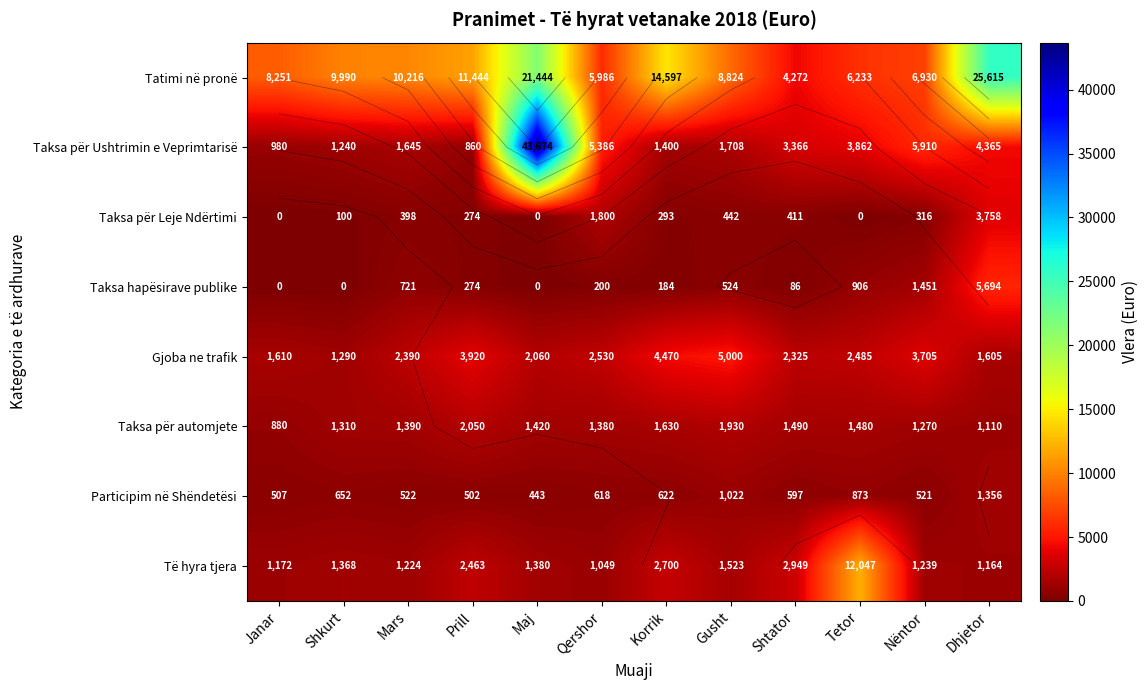

The value of Taksa për automjete at Mars is 1390.0. True or false?

True